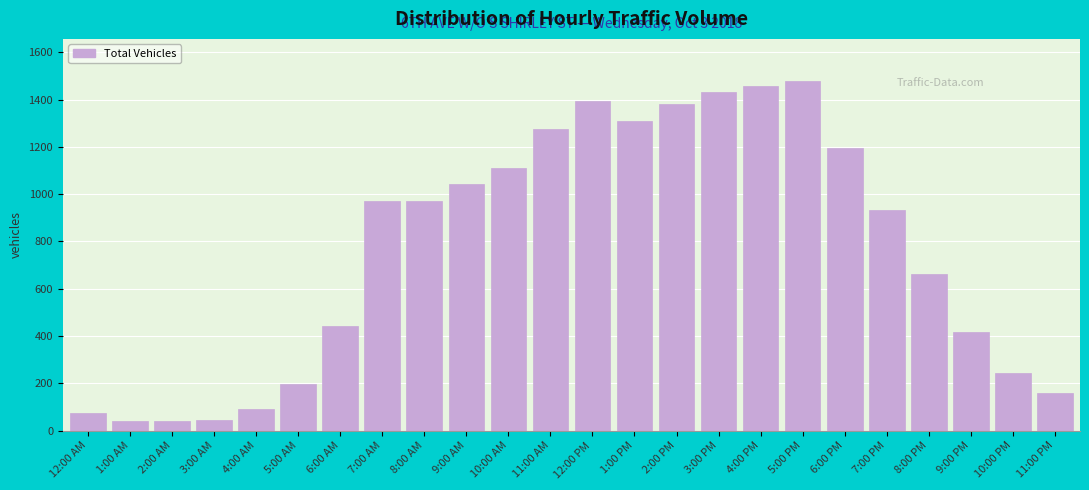

At which label is the value closest to 760?

8:00 PM